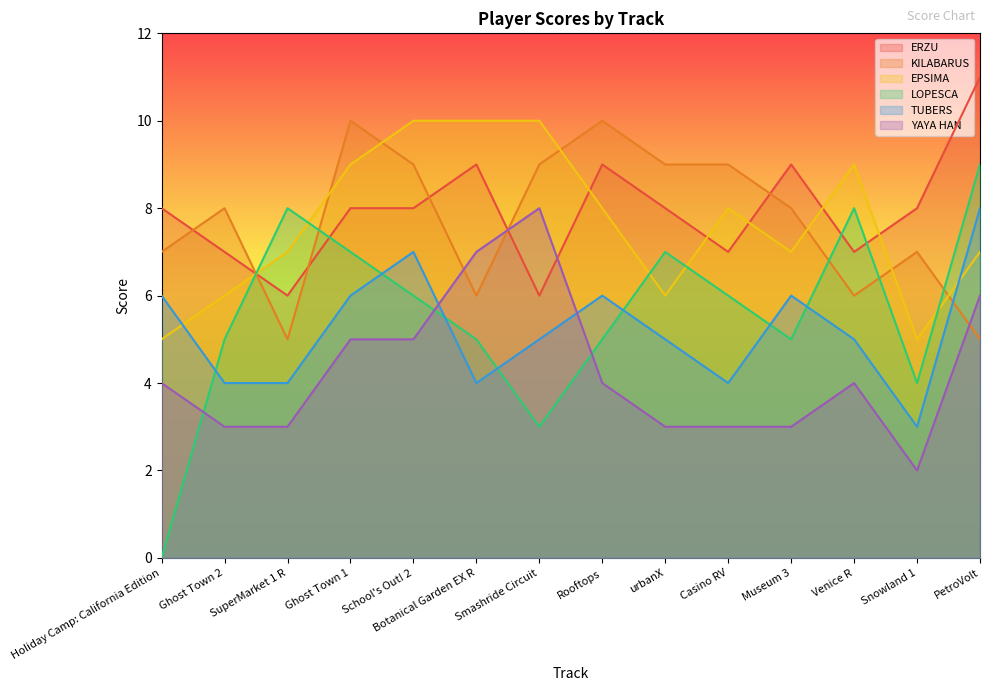

What is the label of the 13th point from the left?

Snowland 1